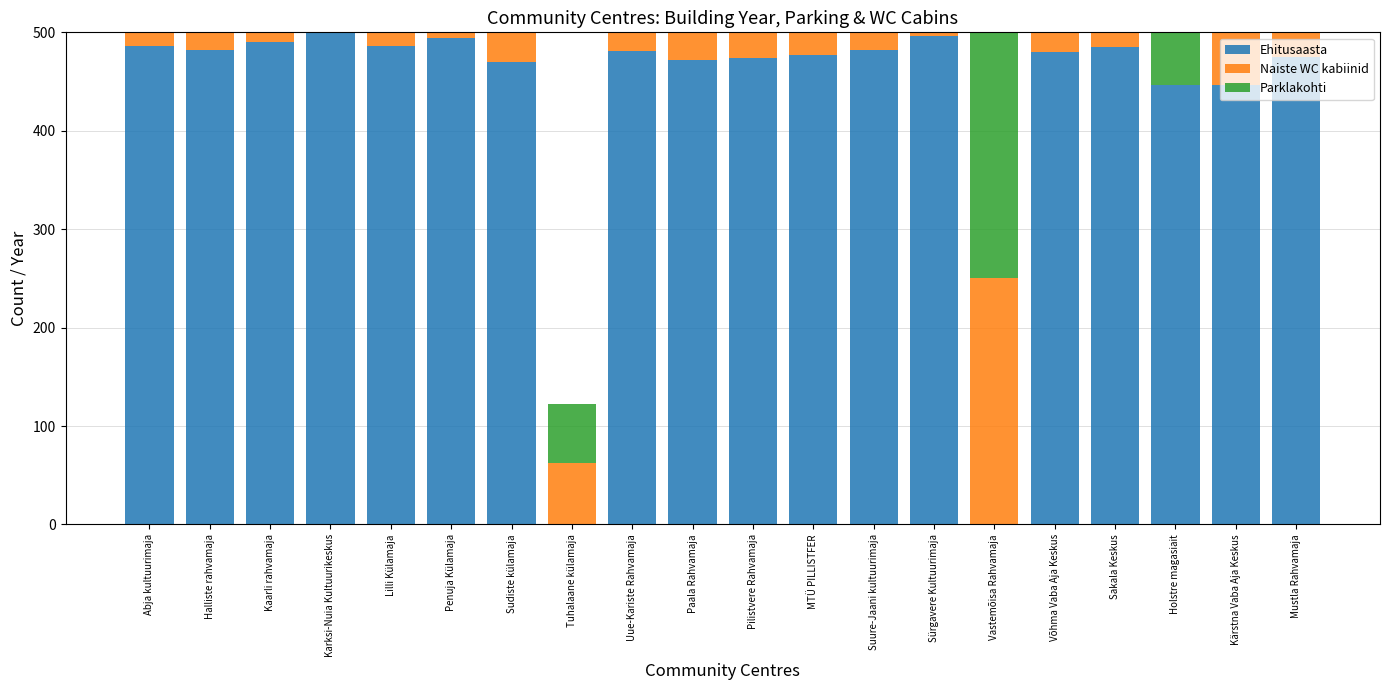

What is the average value of the Parklakohti series?

184.0